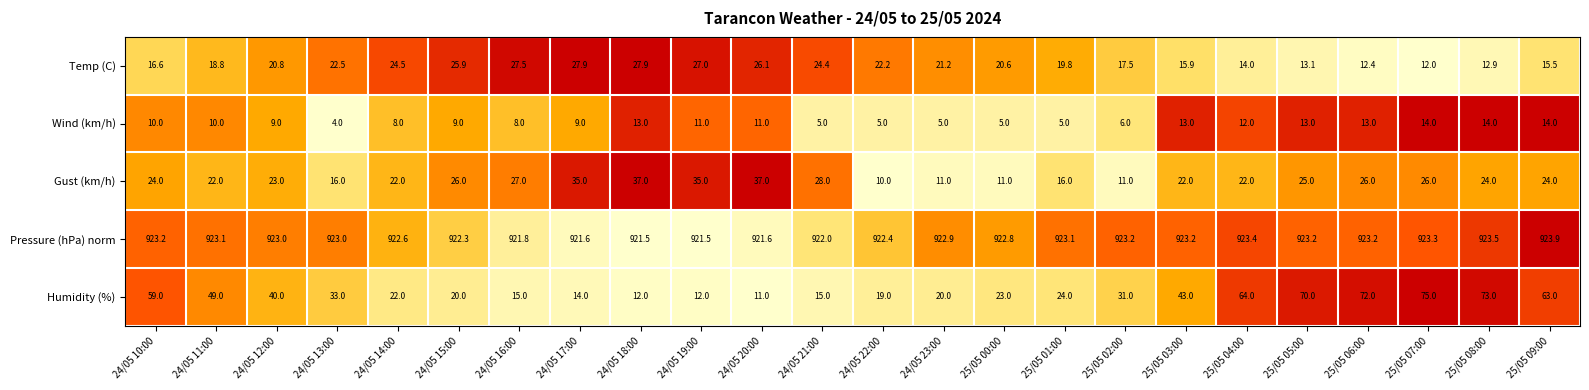

What is the sum of the Gust (km/h) values at 25/05 06:00 and 25/05 04:00?

48.0